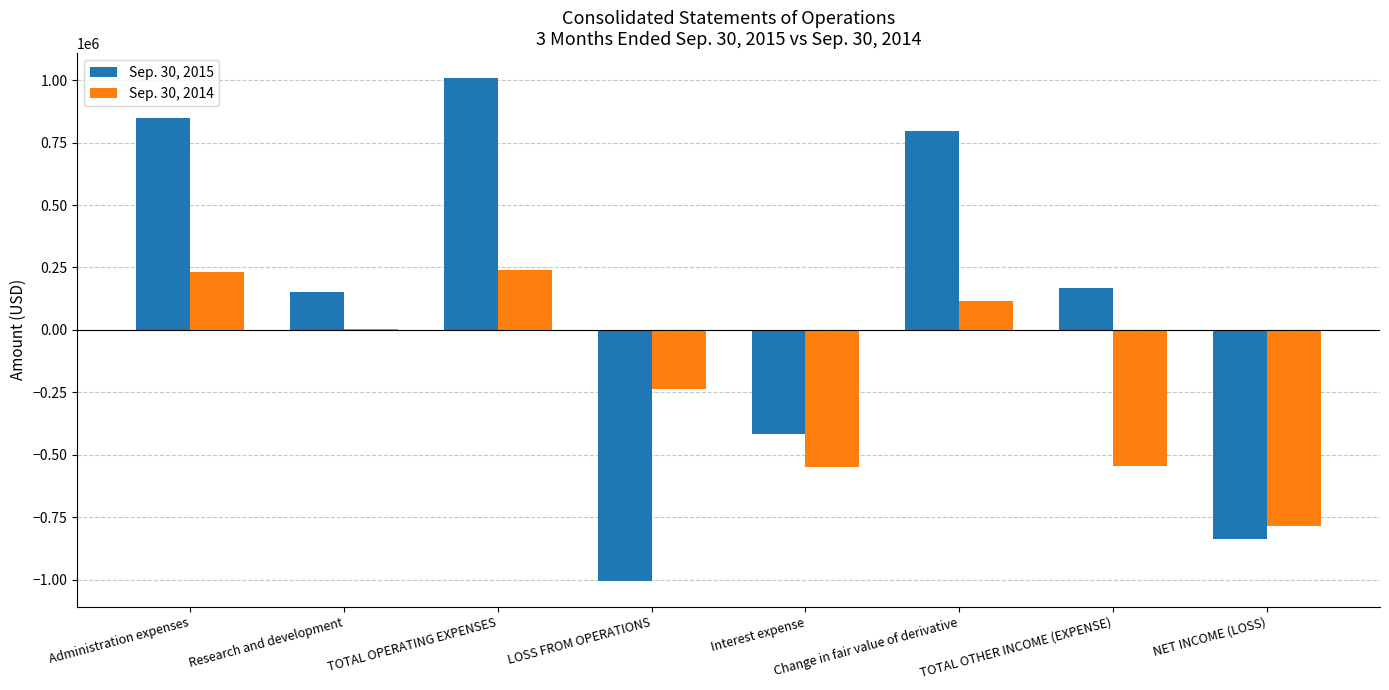

What is the maximum value shown in the chart?

1007391